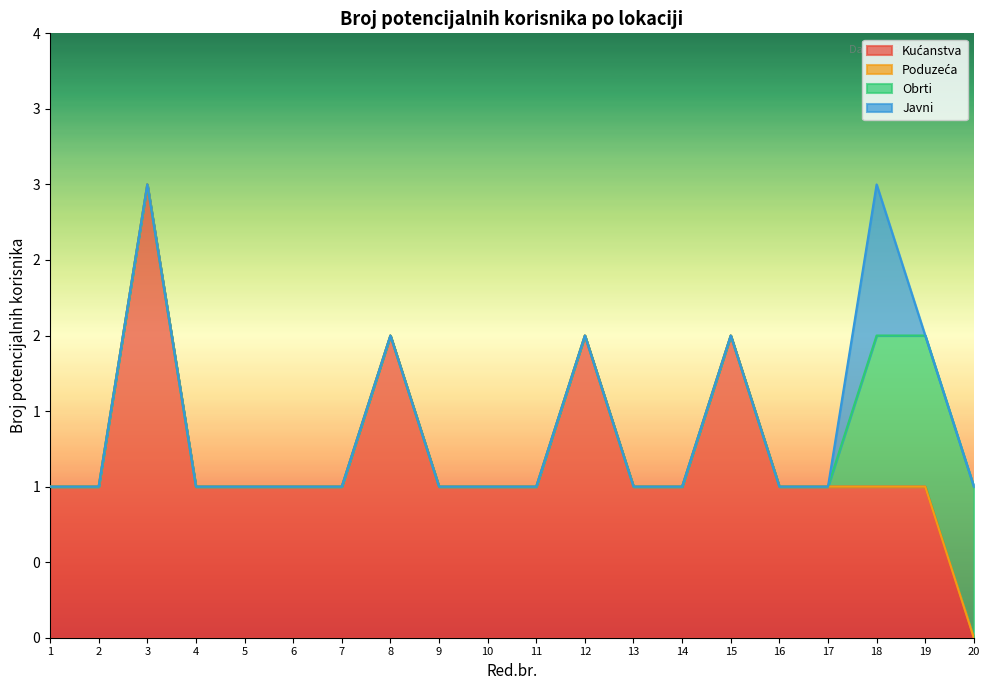

True or false: Kućanstva and Obrti cross at least once.

False